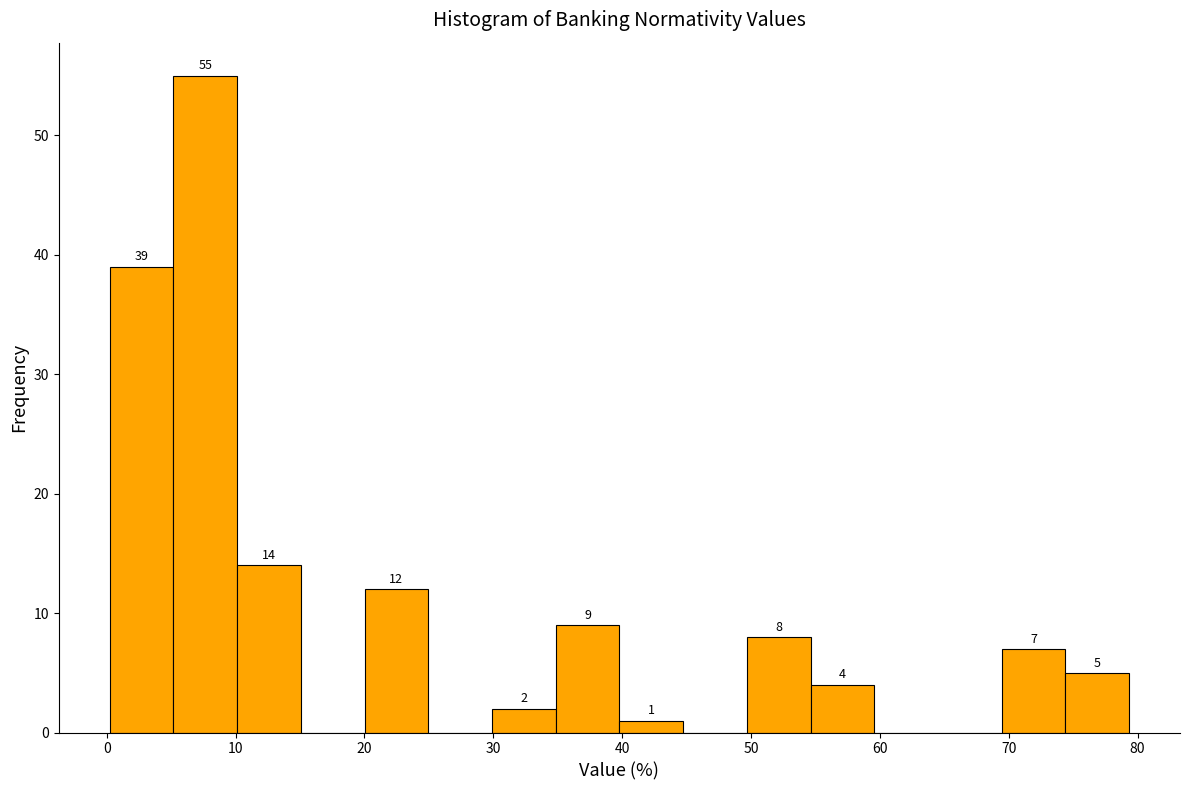

Over which range of the x-axis is the bar tallest?

5 to 10